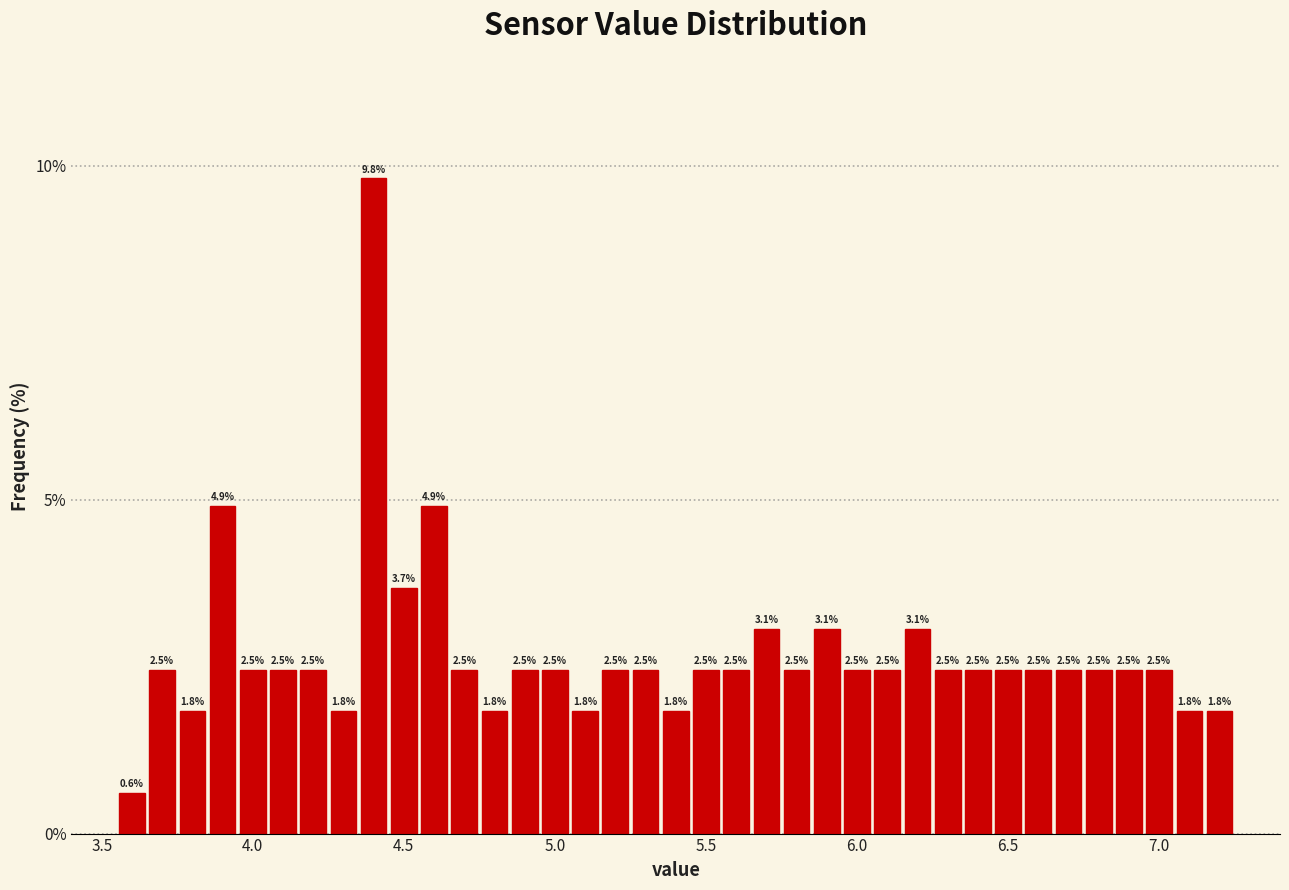

Read against the x-axis, roughly where is the centre of the tallest bar?

4.40